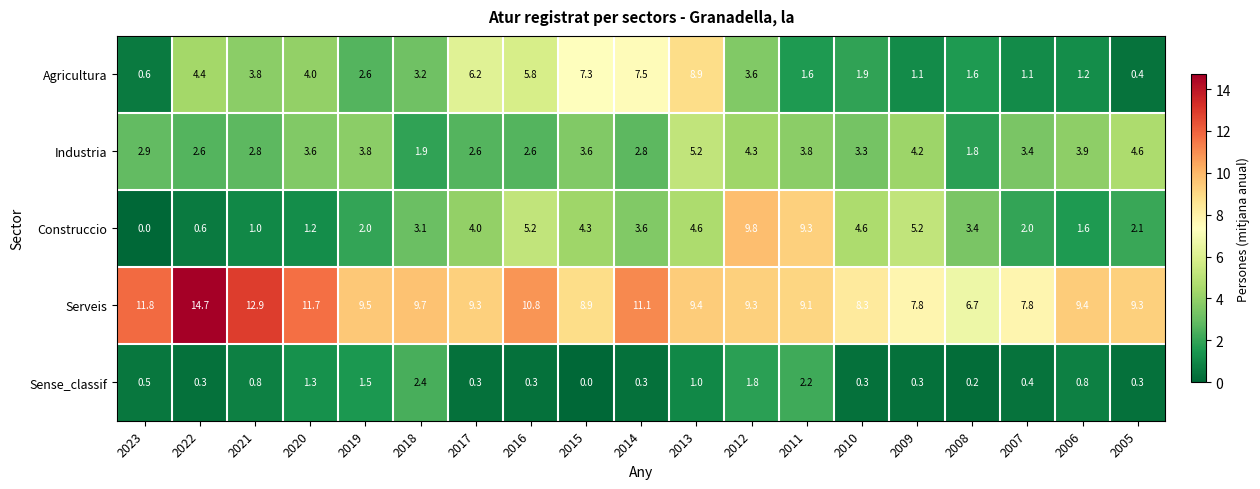

Count the number of data series in this chart.

5